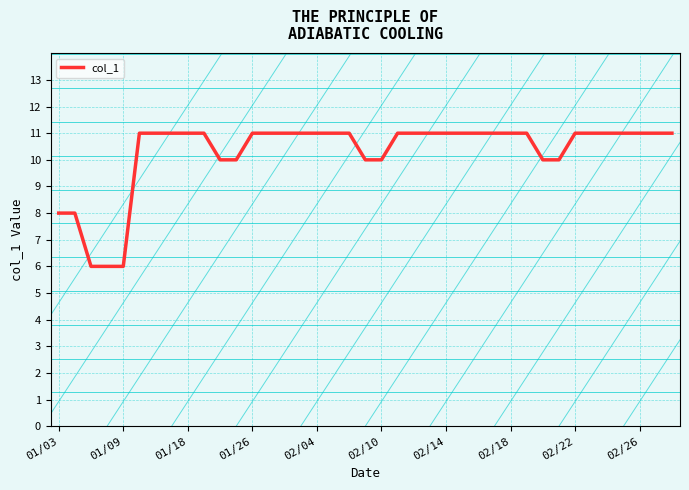

Count the number of categories in the chart.

39